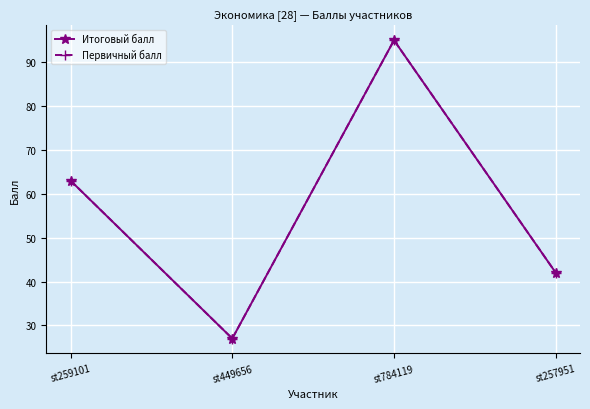

Reading left to right, transcribe all the data shown in this chart.

Итоговый балл: st259101=63	st449656=27	st784119=95	st257951=42
Первичный балл: st259101=63	st449656=27	st784119=95	st257951=42